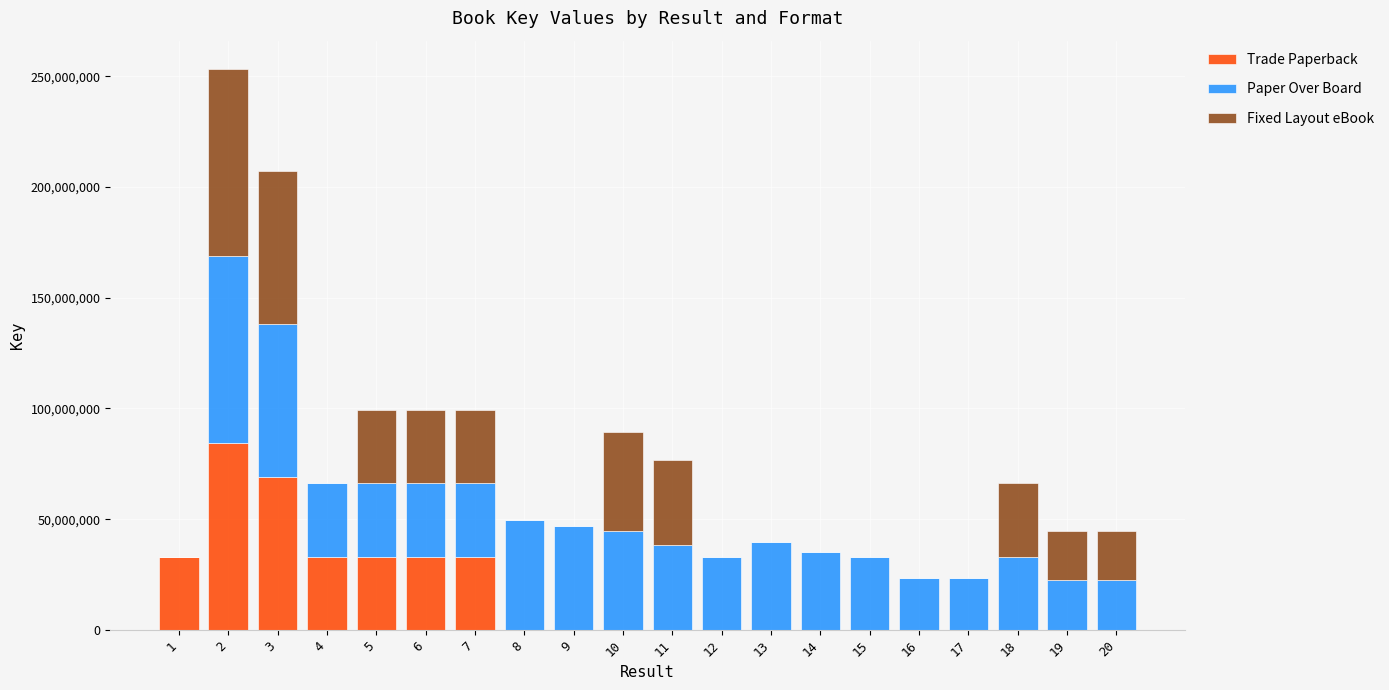

The value of Fixed Layout eBook at 11 is 38270776. True or false?

True